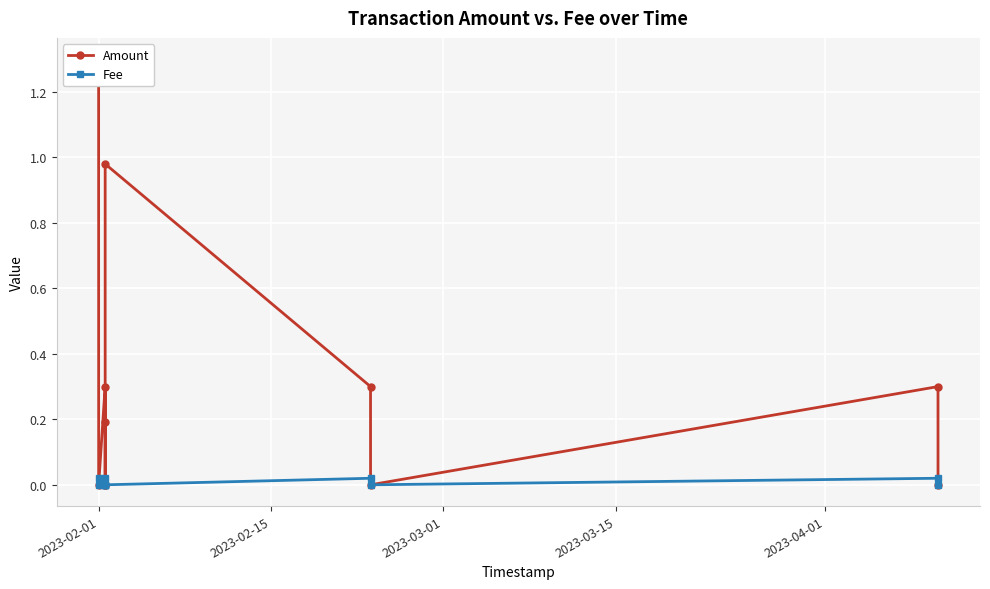

True or false: Amount and Fee cross at least once.

False